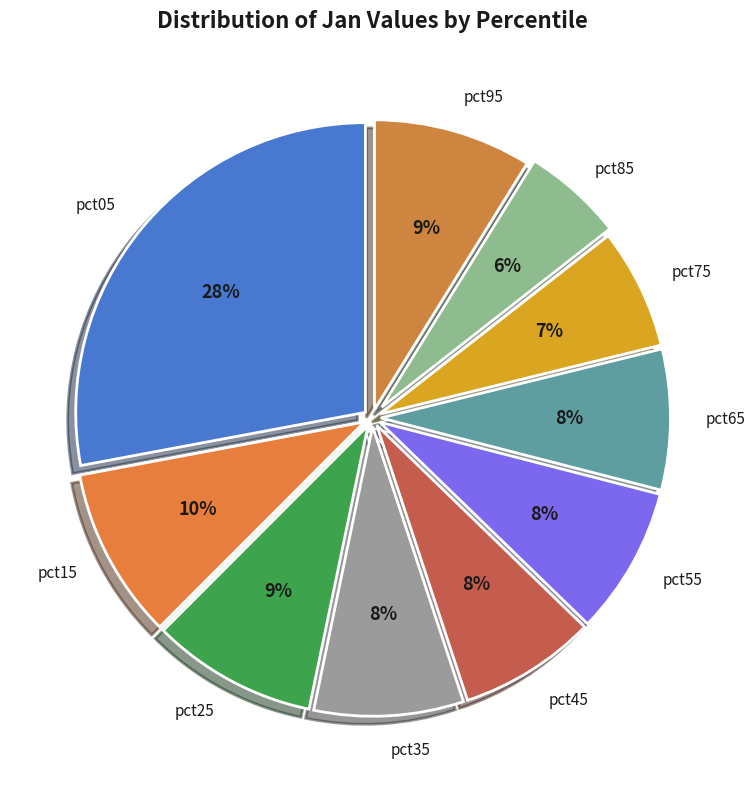

Which slice is the smallest?

pct85